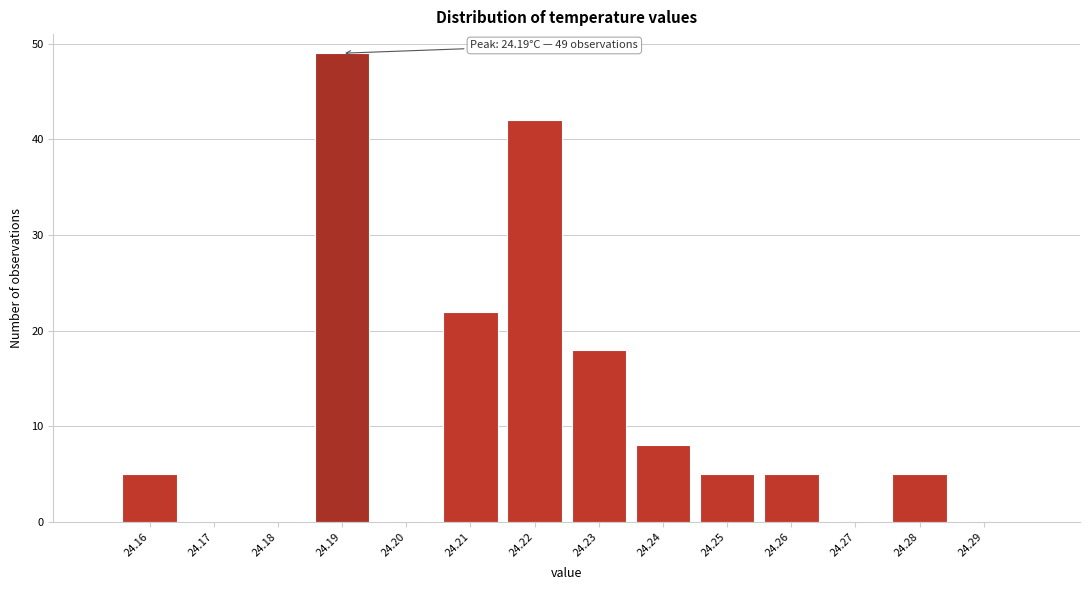

Over which range of the x-axis is the bar tallest?

24.185 to 24.195